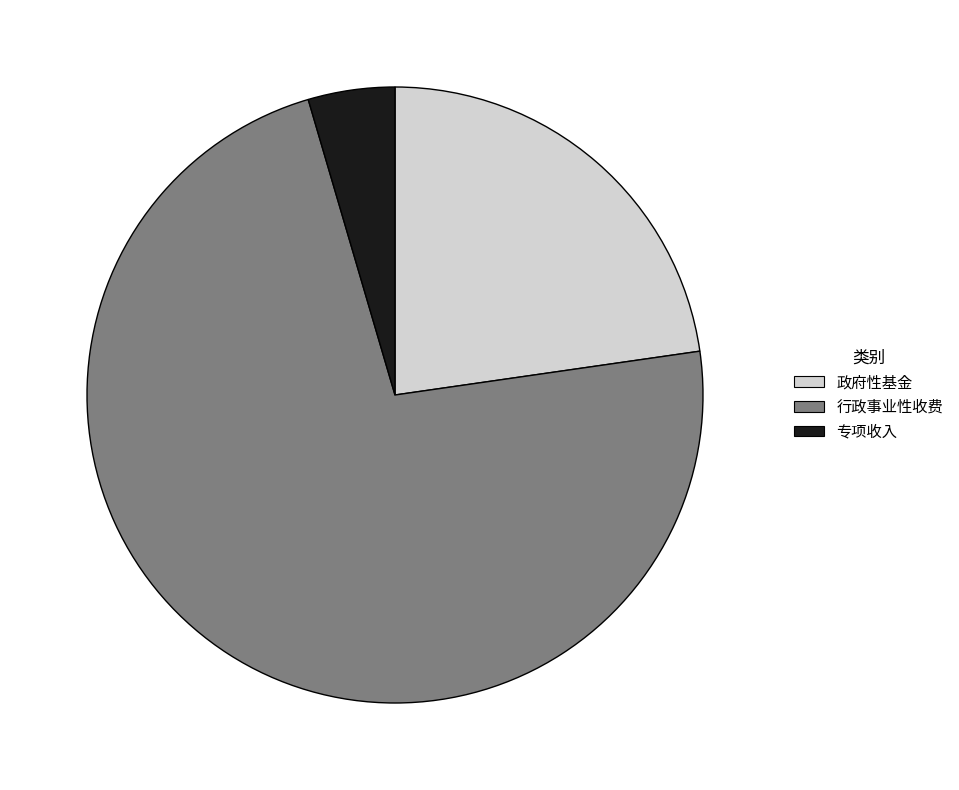

Is there a majority slice in this chart?

Yes